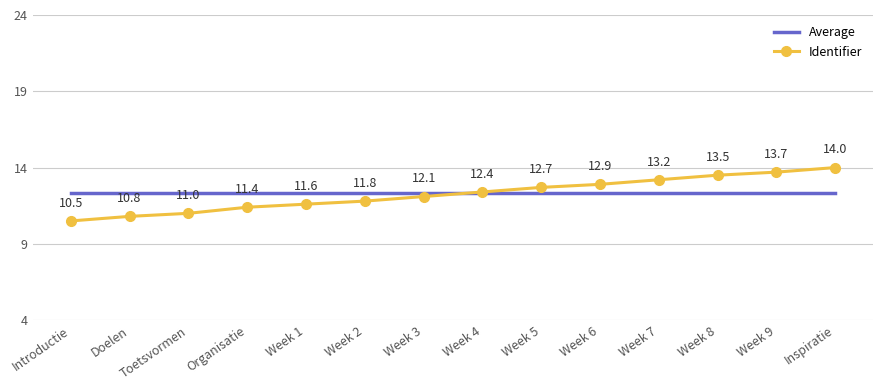

At which category is the sum across all series the highest?

Inspiratie